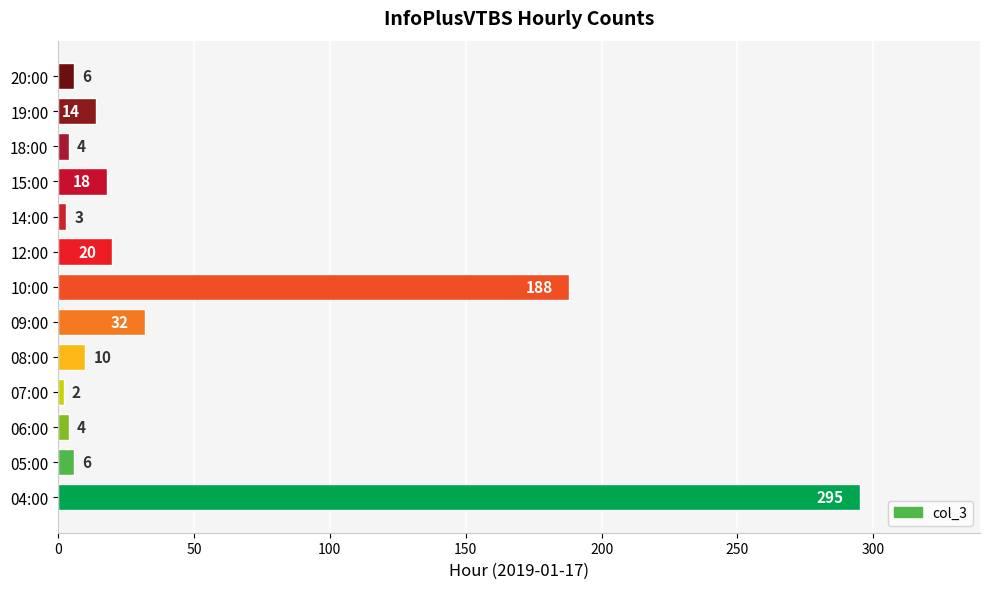

At which label is the value closest to 148?

10:00